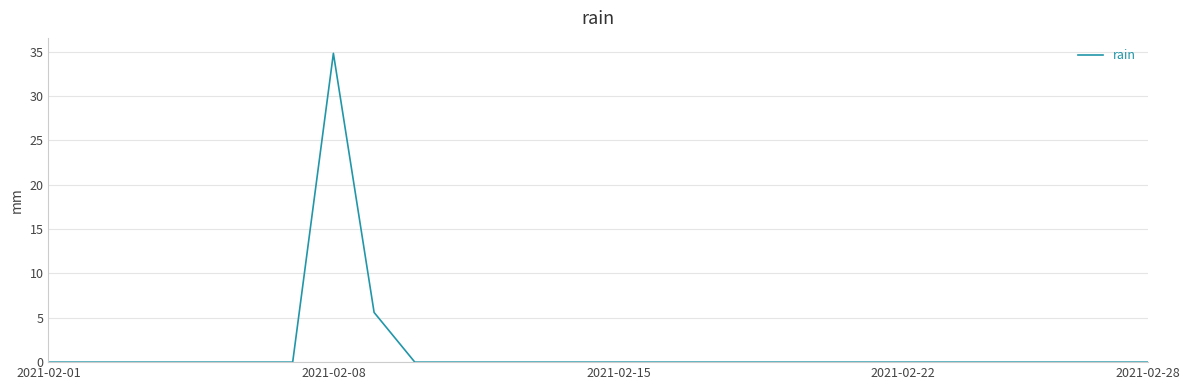

What is the greatest value displayed?

34.8